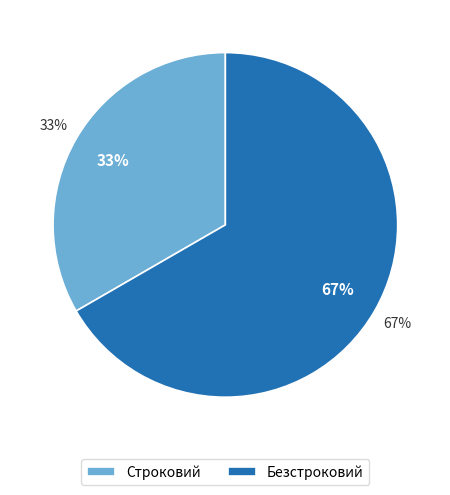

To the nearest percent, what is the average slice percentage?

50%